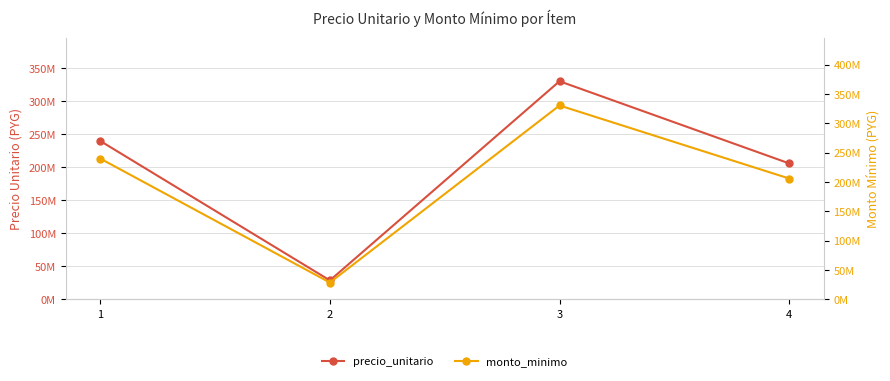

At how many categories does at least one series exceed 55365349?

3